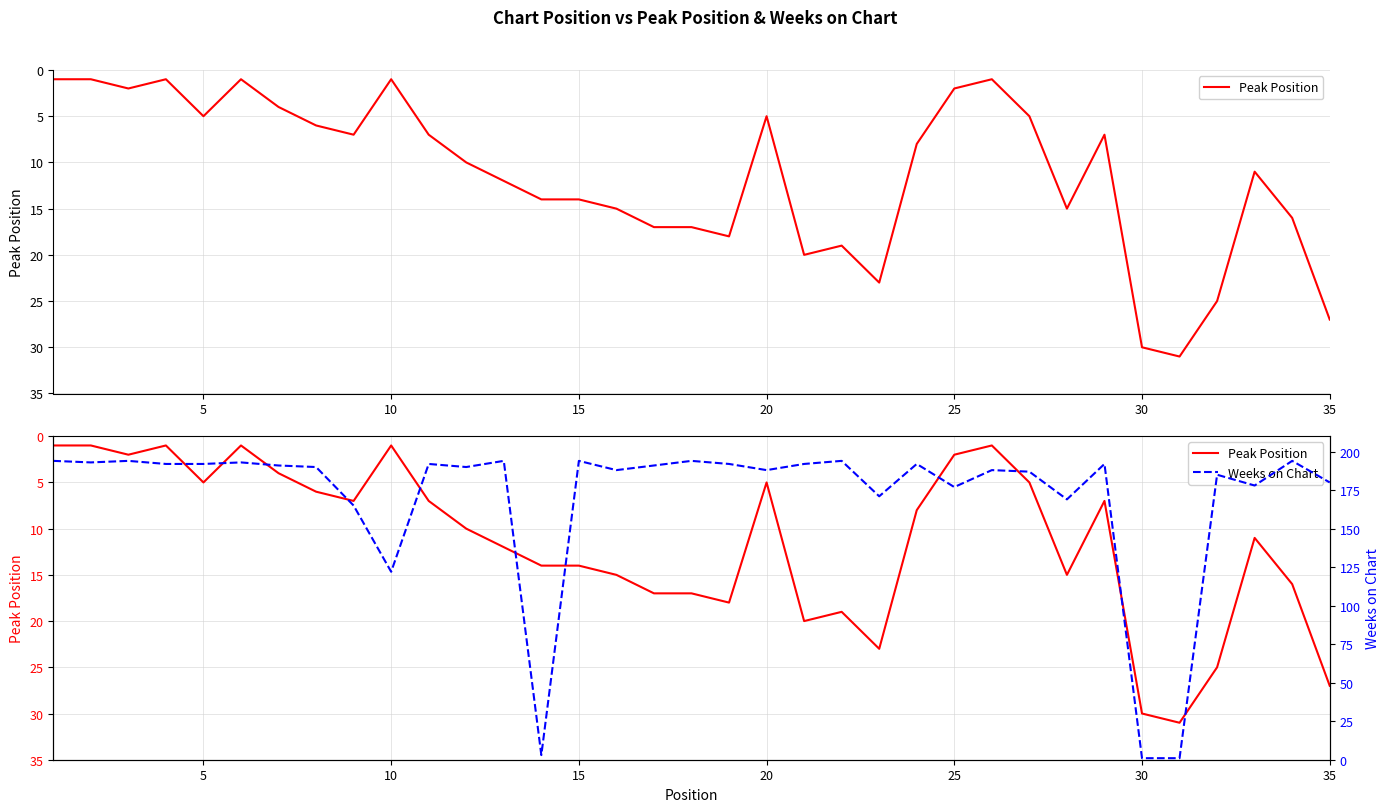

True or false: Weeks on Chart has a value of 192 at 15.

True